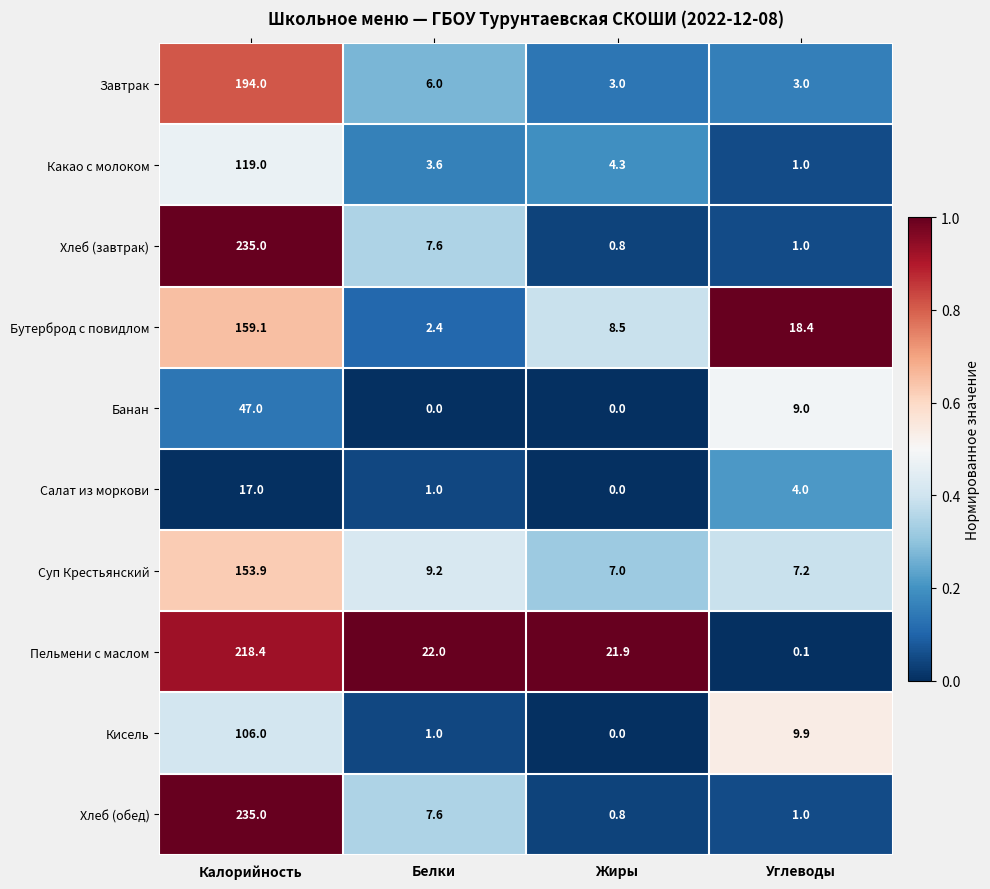

What is the difference between the maximum and second lowest values in the Кисель series?

105.0